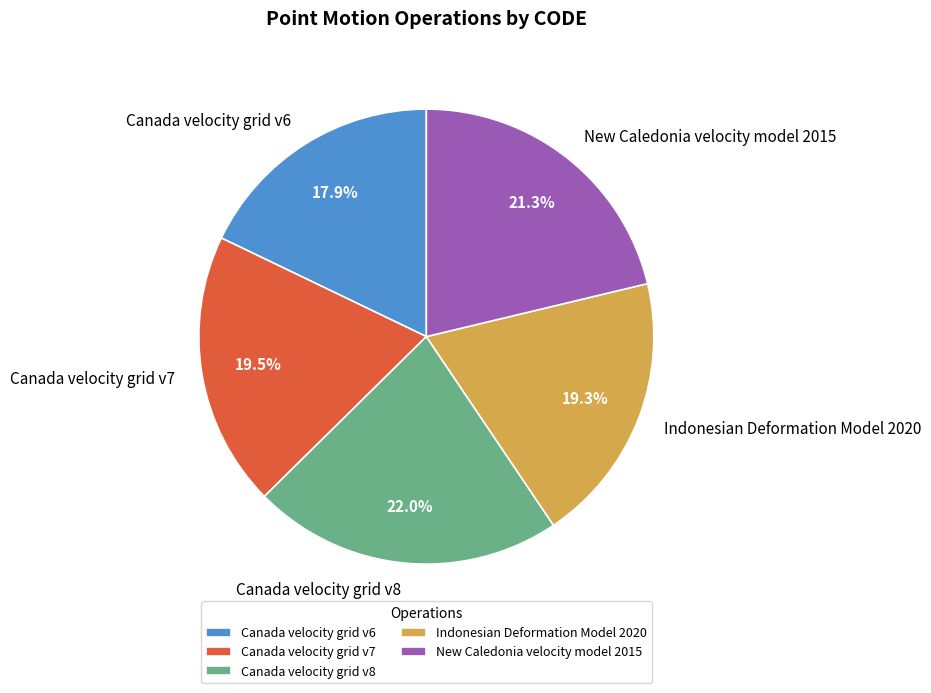

Which slice is the smallest?

Canada velocity grid v6